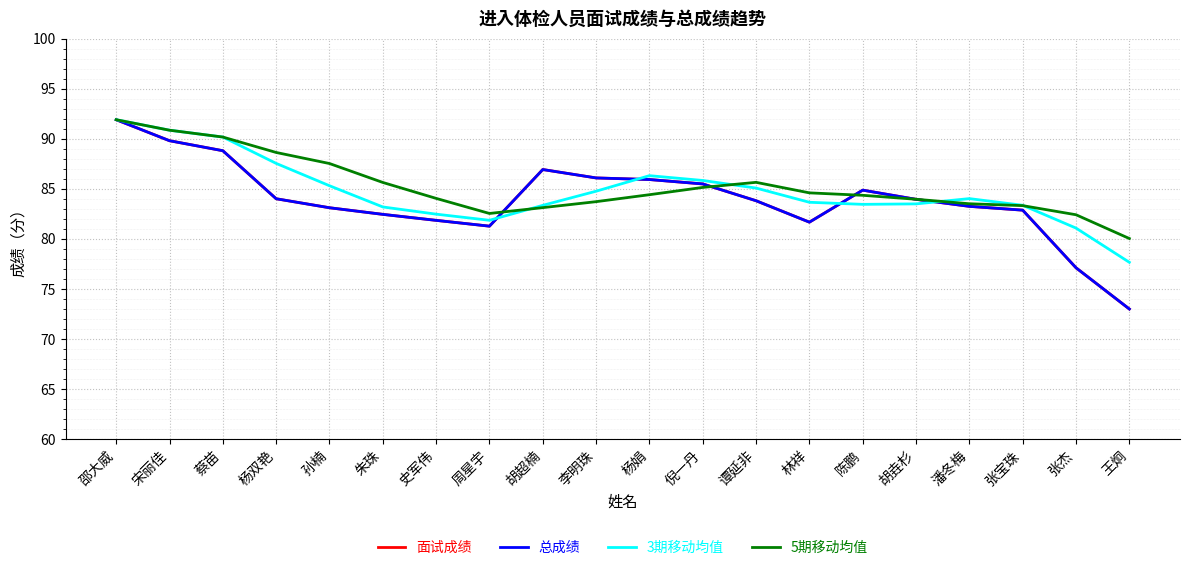

What is the total value across all series at 张杰?

317.7